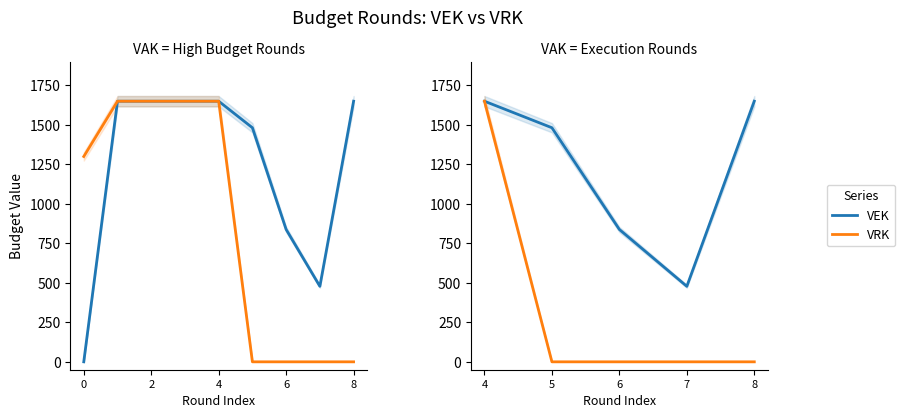

How many values in VRK are above zero?

1